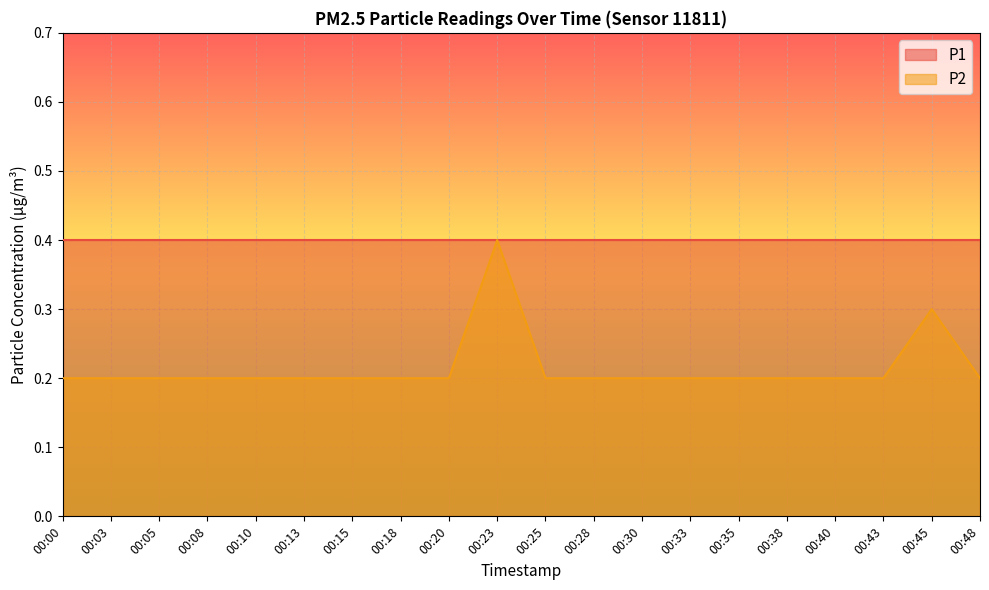

Is it true that the value at 00:13 is 0.1?

False